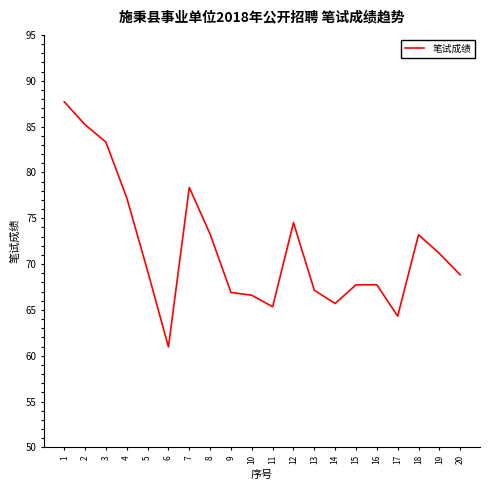

What is the average value?

71.7